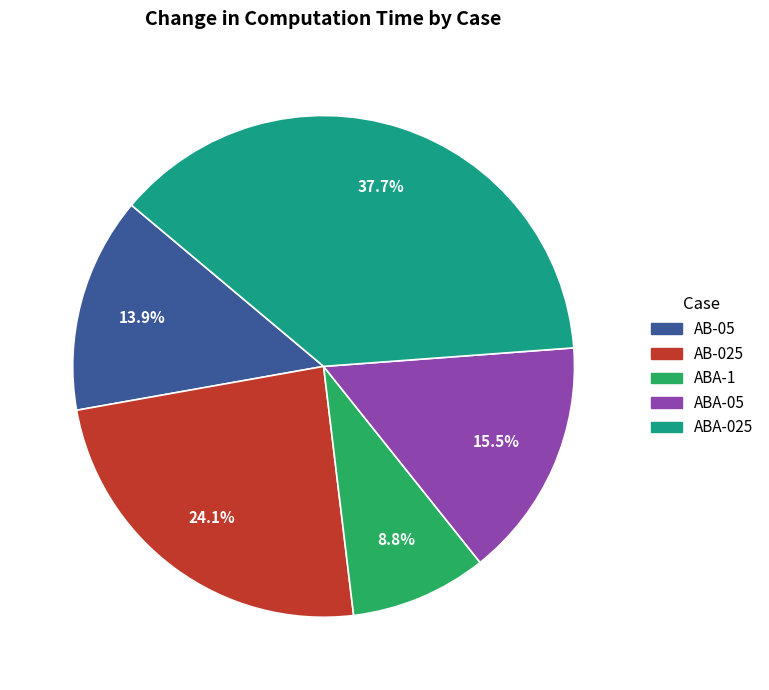

Does any single category account for the majority?

No